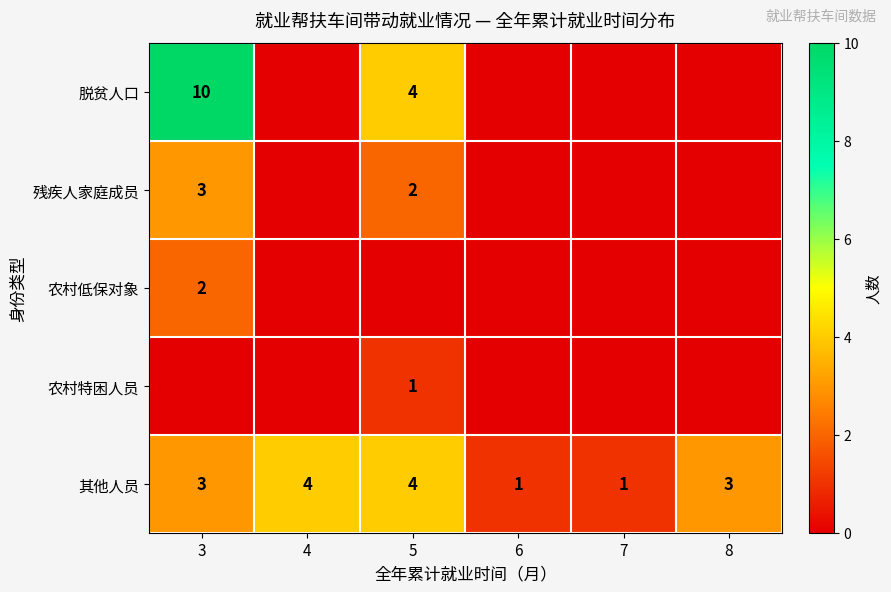

Is it true that 其他人员 equals 6 at 5?

False